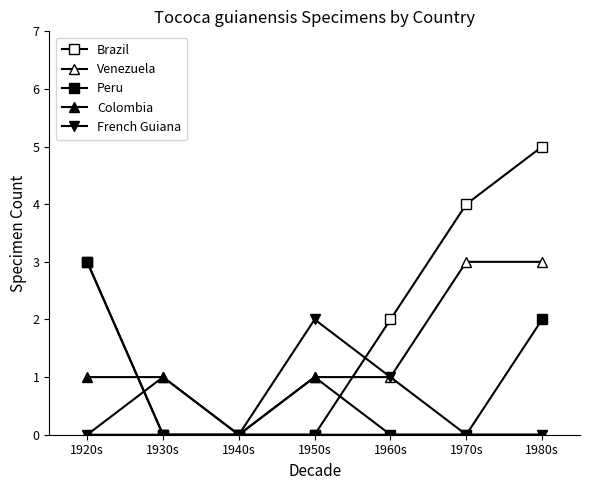

Does the chart have visible grid lines?

No